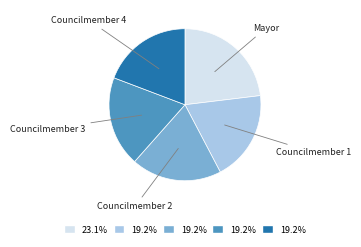

Does any single category account for the majority?

No